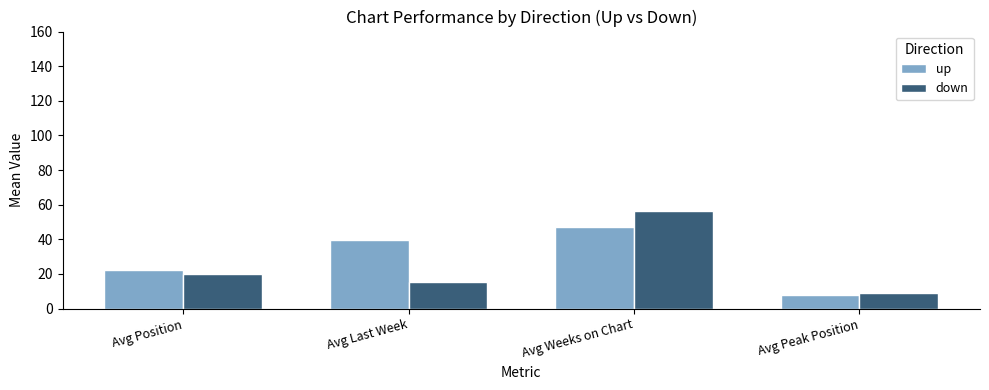

Which label corresponds to the smallest value in the chart?

Avg Peak Position